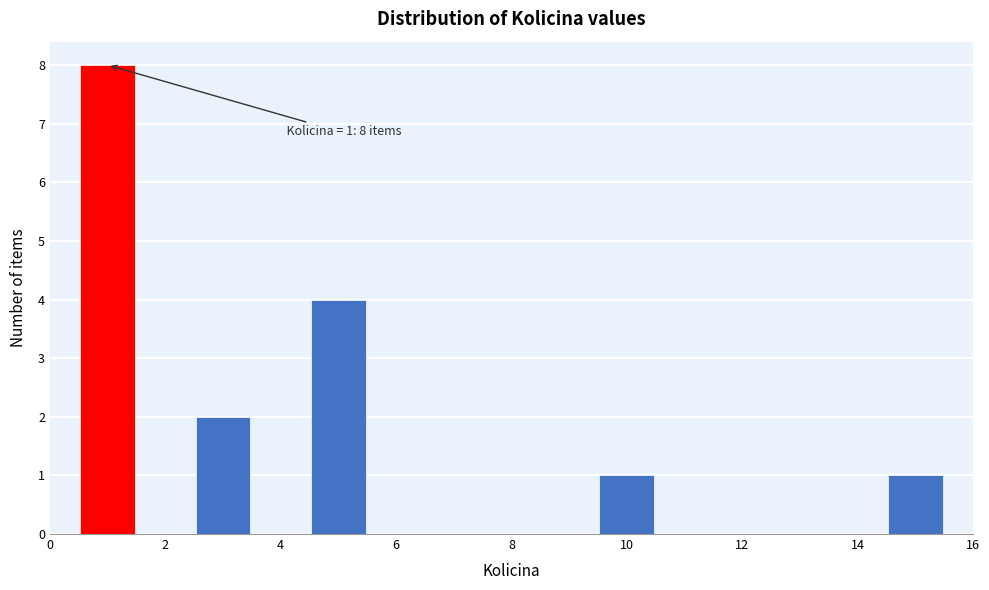

Which range on the x-axis has the tallest bar?

0.5 to 1.5